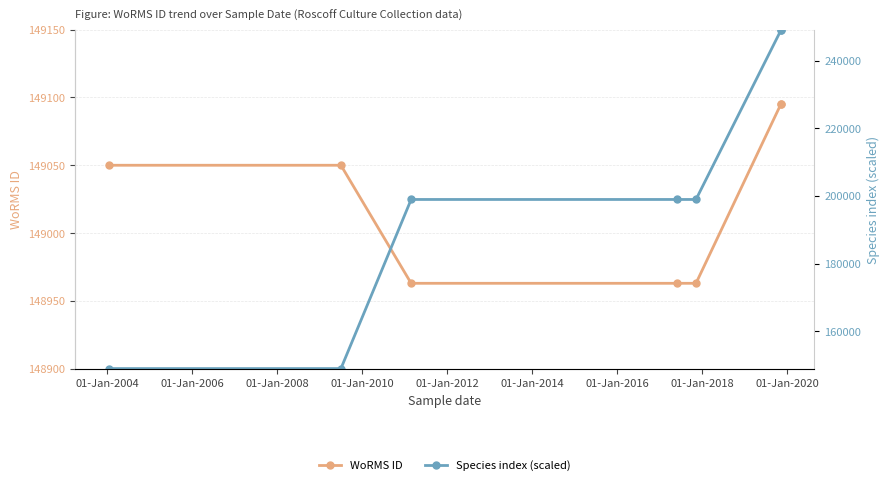

What is the value of the WoRMS ID point at the 3rd from the left?

148963